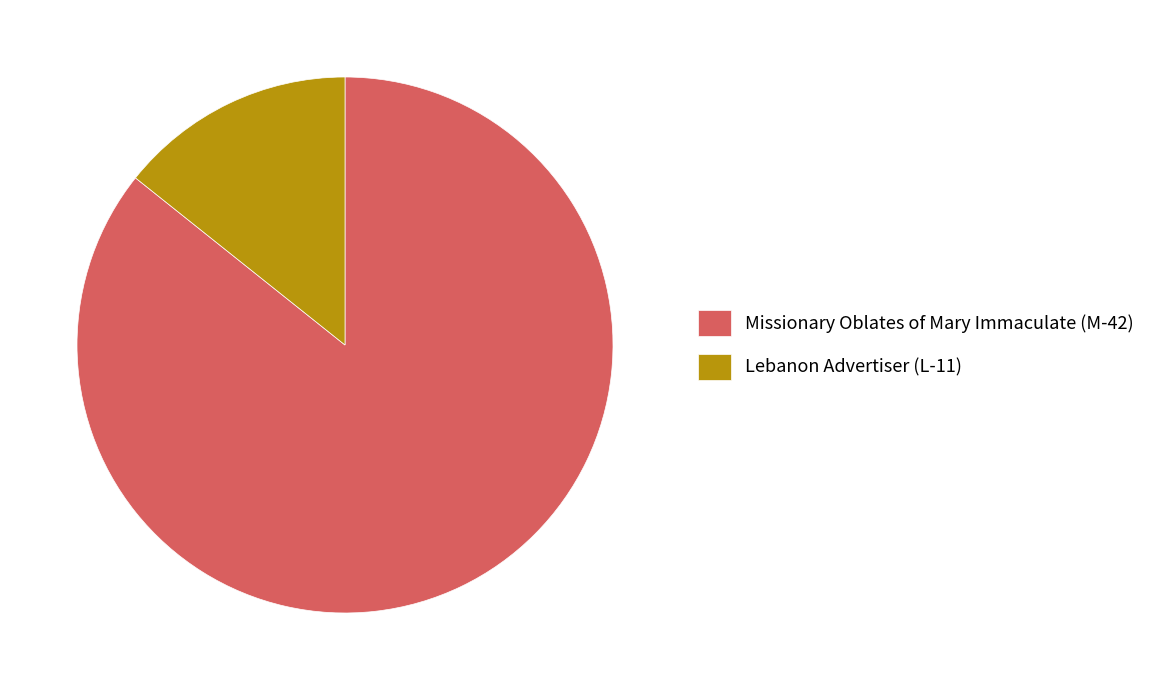

Is it true that Missionary Oblates of Mary Immaculate (M-42) is 86% of the pie?

True